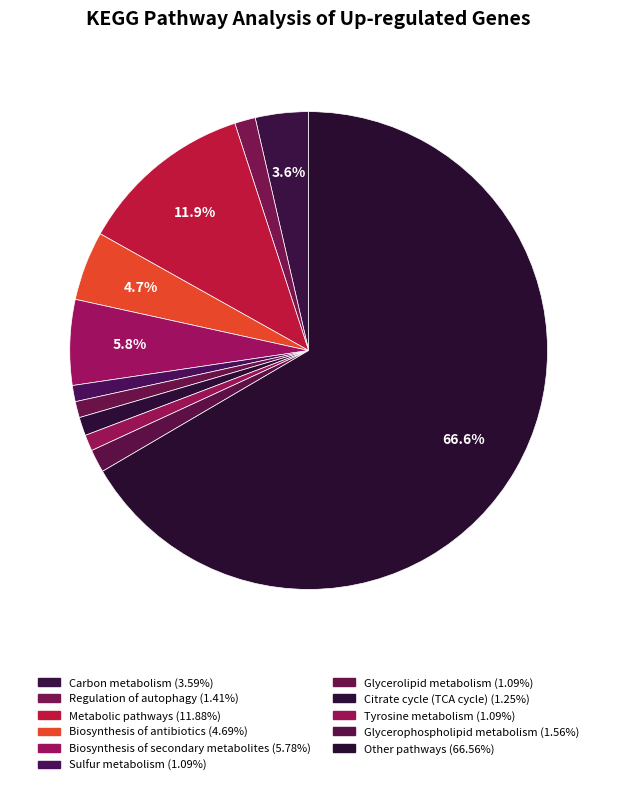

Rank the categories by value from lowest to highest.

Sulfur metabolism, Glycerolipid metabolism, Tyrosine metabolism, Citrate cycle (TCA cycle), Regulation of autophagy, Glycerophospholipid metabolism, Carbon metabolism, Biosynthesis of antibiotics, Biosynthesis of secondary metabolites, Metabolic pathways, Other pathways